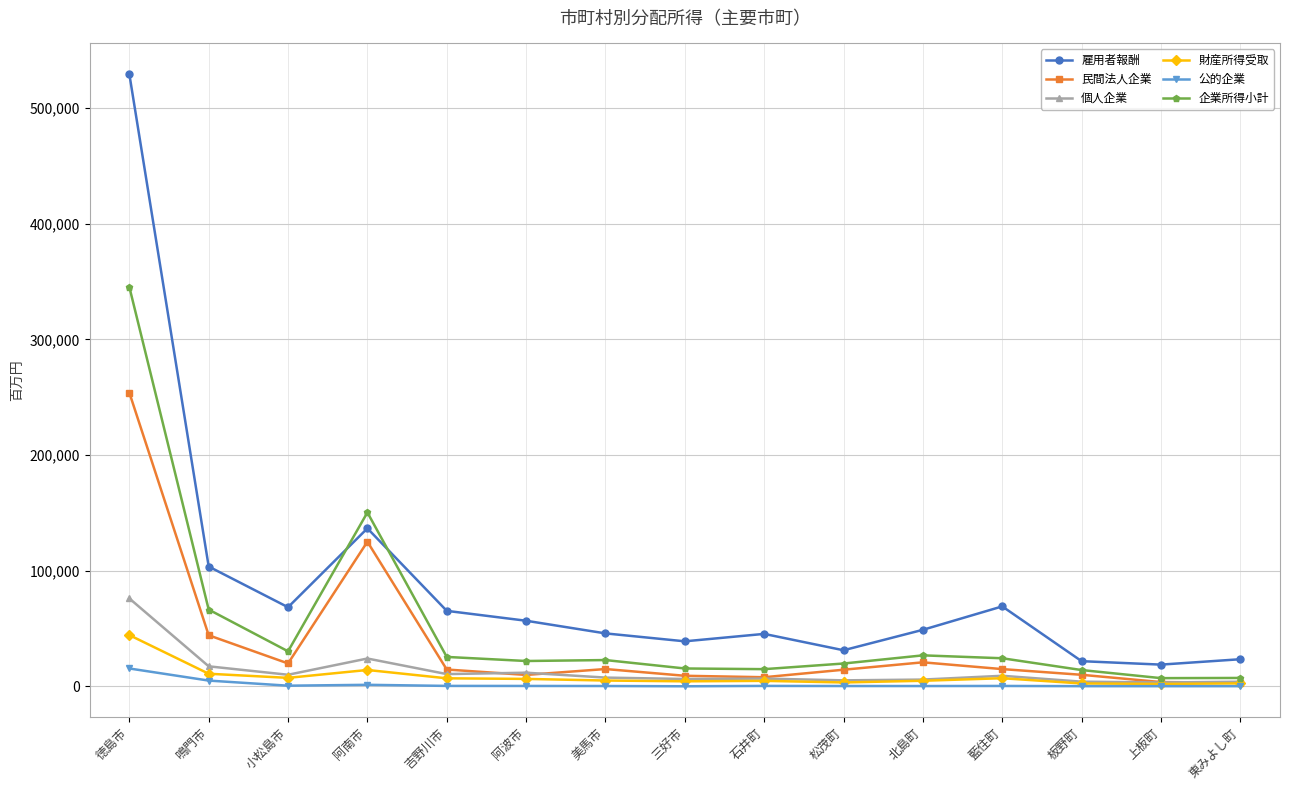

At which category is the sum across all series the highest?

徳島市